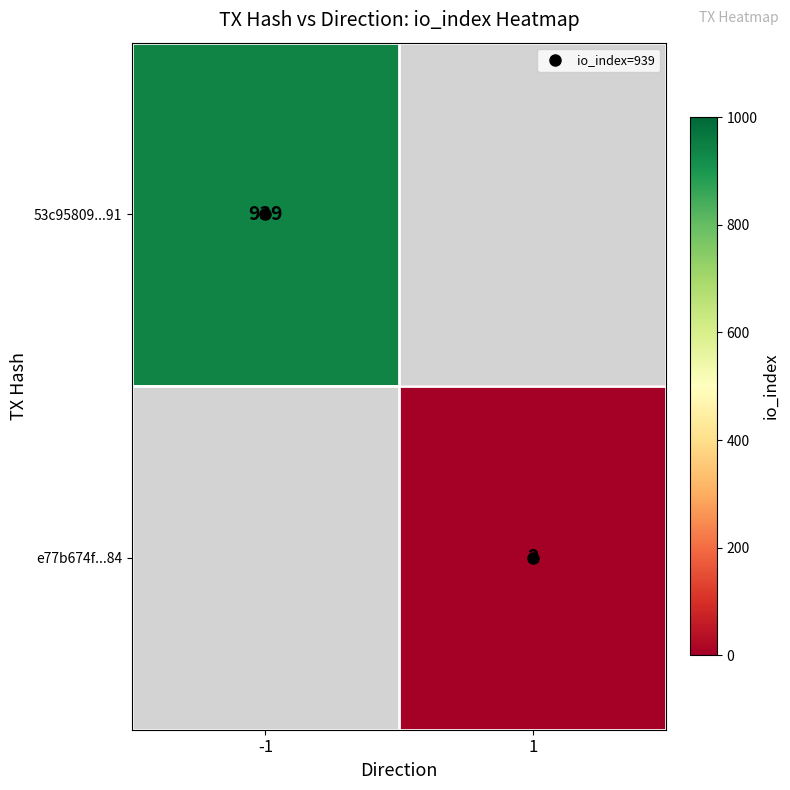

What is the greatest value displayed?

939.0